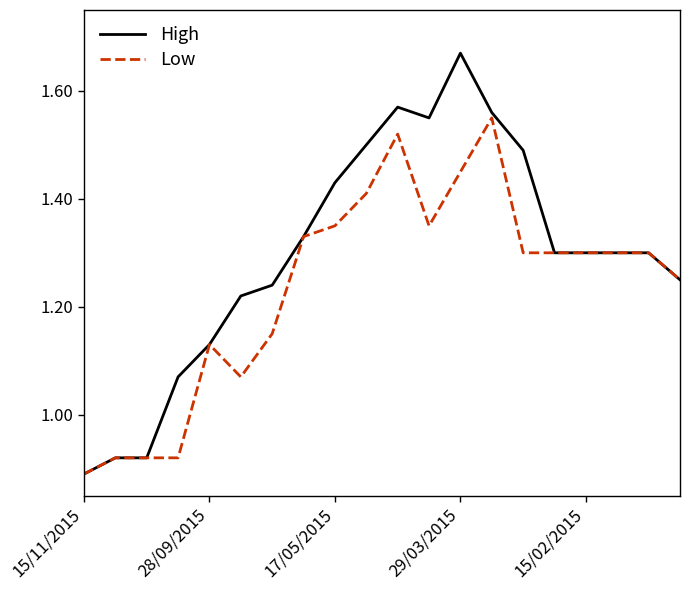

List the series in order of their overall mean, lowest first.

Low, High